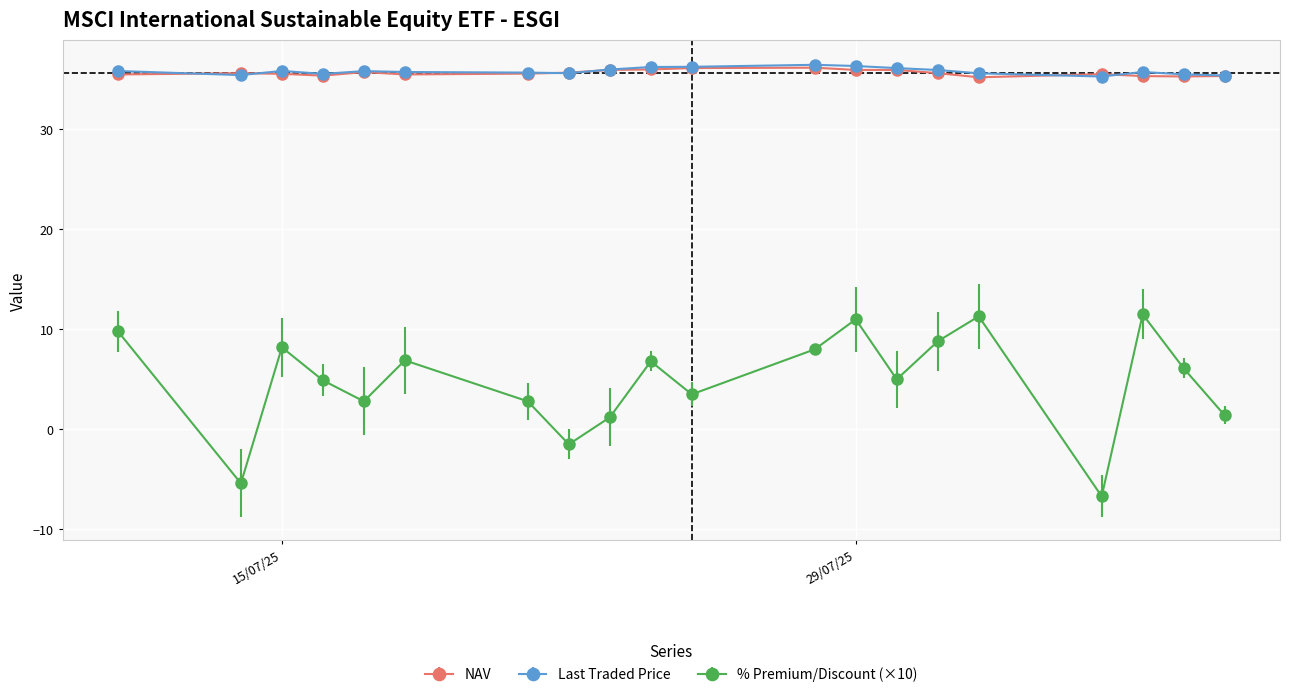

What is the smallest value displayed?

-6.7